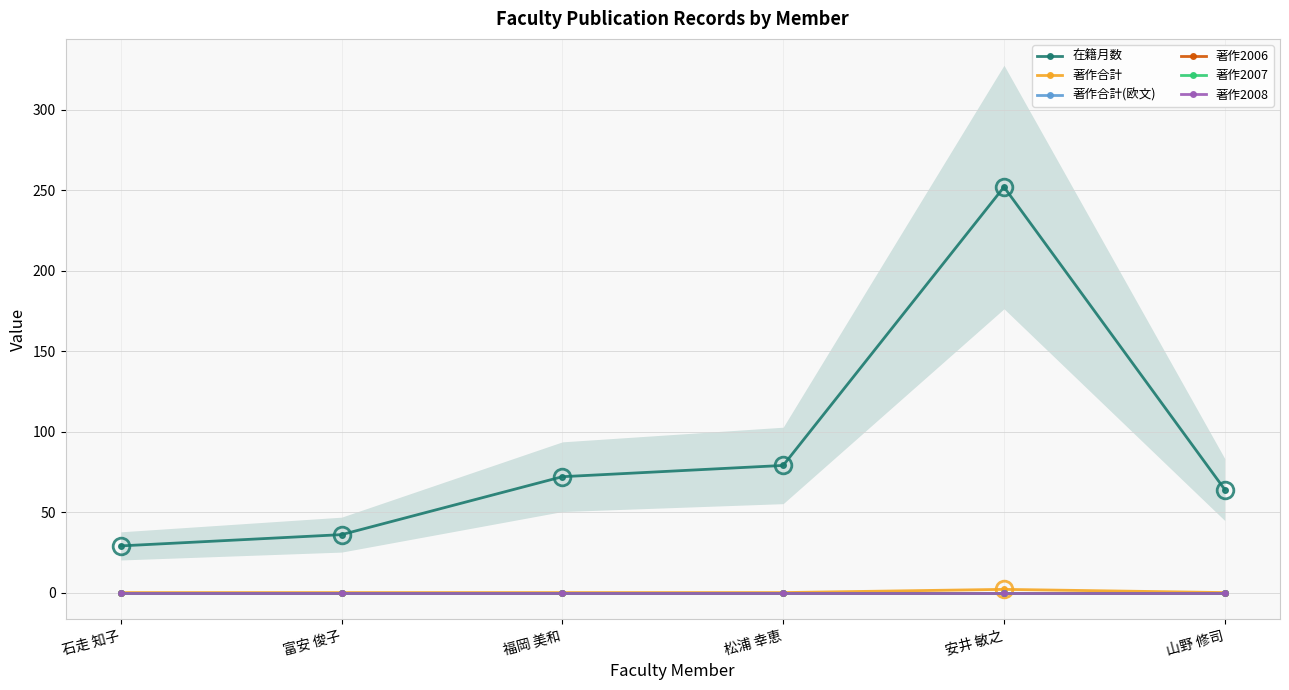

At how many categories does at least one series exceed 81?

1